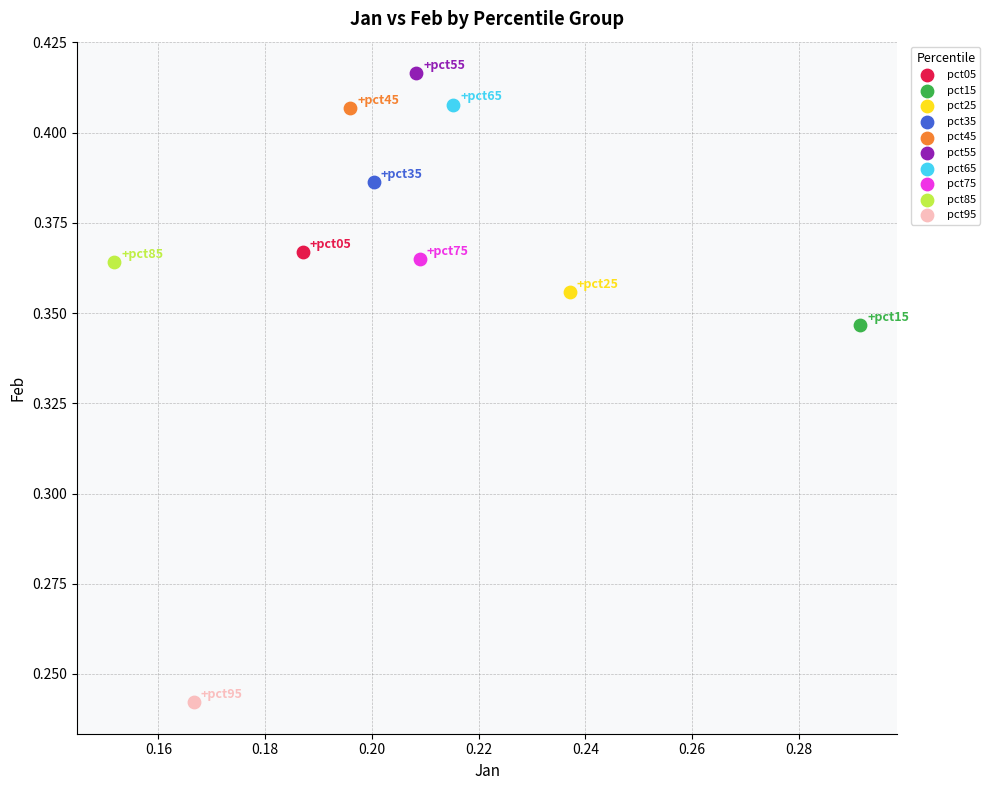

Which series contains the highest Y value?

pct55